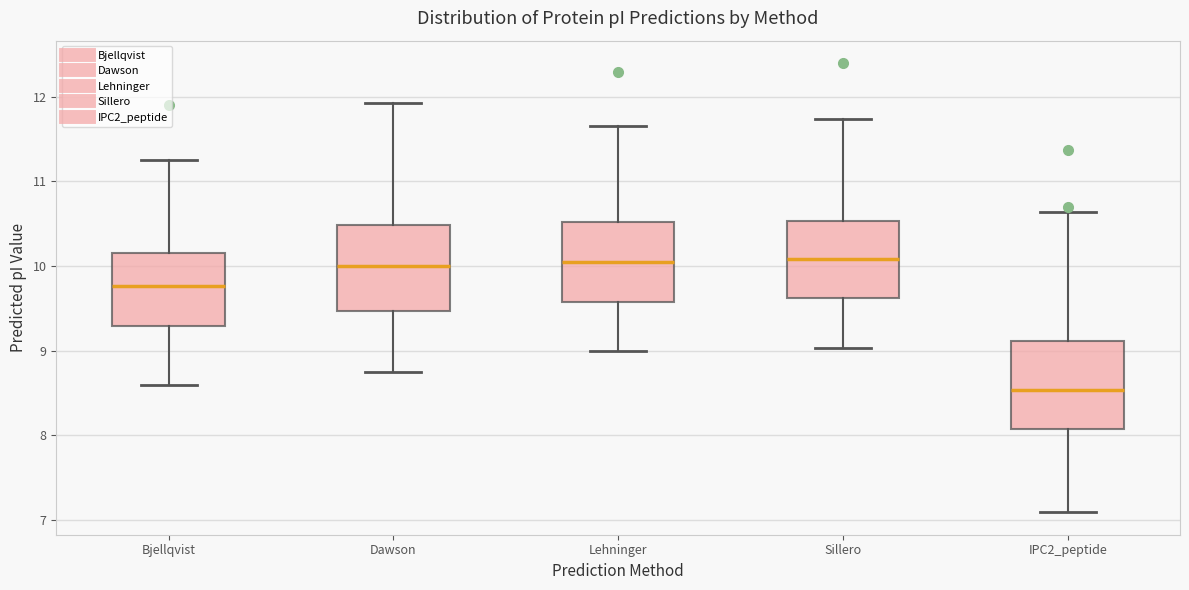

Reading left to right, read every box against the y-axis: the position of its median line, the range the box covers, and the ends of its whiskers. The values are not printed on the chart, so give them approximately, as read against the axis.

Bjellqvist: median 9.8, box 9.3 to 10.1, whiskers 8.6 to 11.3
Dawson: median 10.0, box 9.5 to 10.5, whiskers 8.7 to 11.9
Lehninger: median 10.1, box 9.6 to 10.5, whiskers 9.0 to 11.7
Sillero: median 10.1, box 9.6 to 10.5, whiskers 9.0 to 11.7
IPC2_peptide: median 8.5, box 8.1 to 9.1, whiskers 7.1 to 10.6